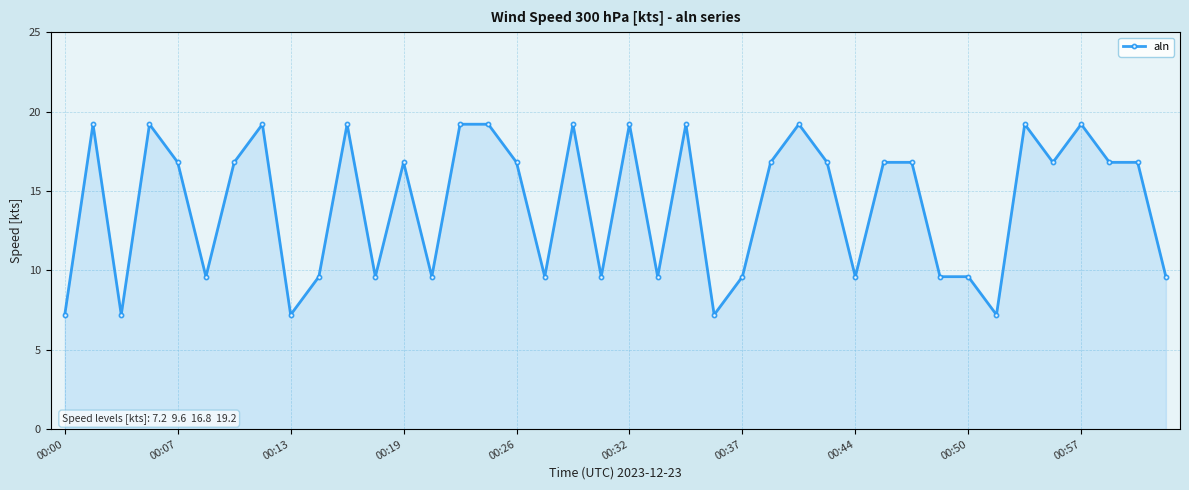

True or false: the data has more than 2 interior local peaks.

True